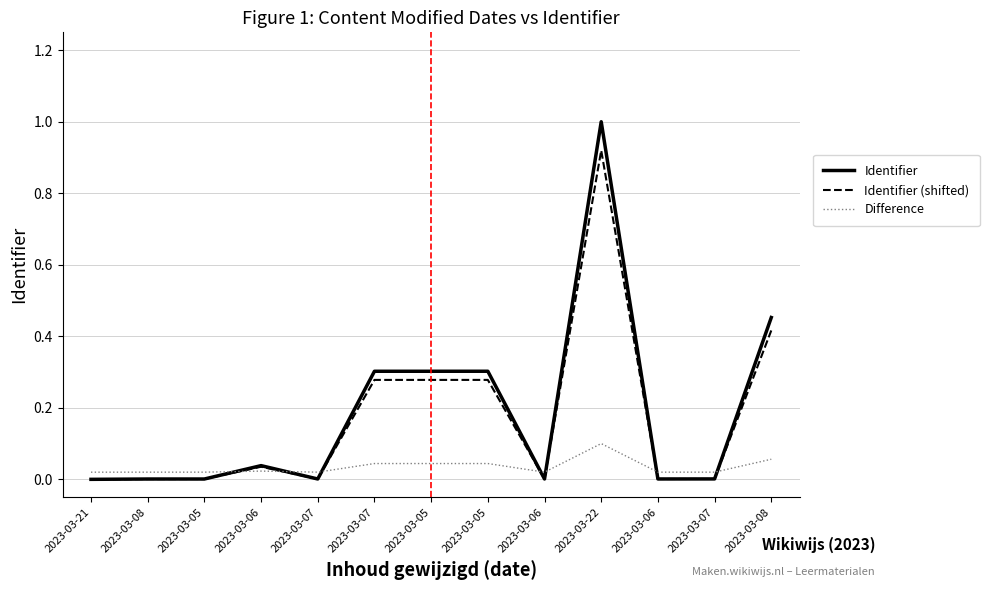

Does the chart display data point markers on the line(s)?

No